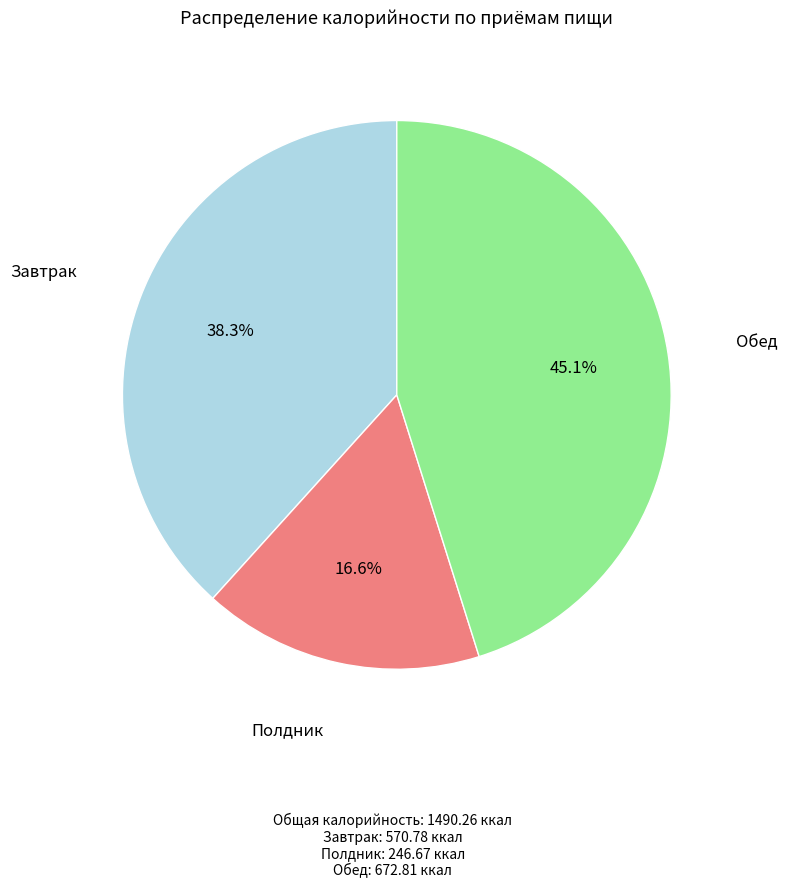

Combined, do Полдник and Обед account for over 50%?

Yes